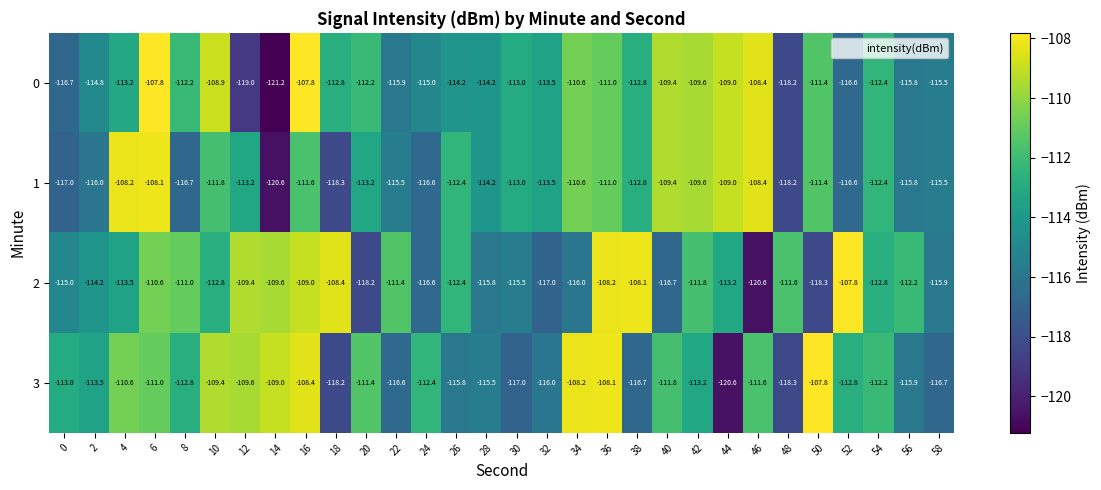

Rank the series at 14 from highest to lowest value.

3, 2, 1, 0